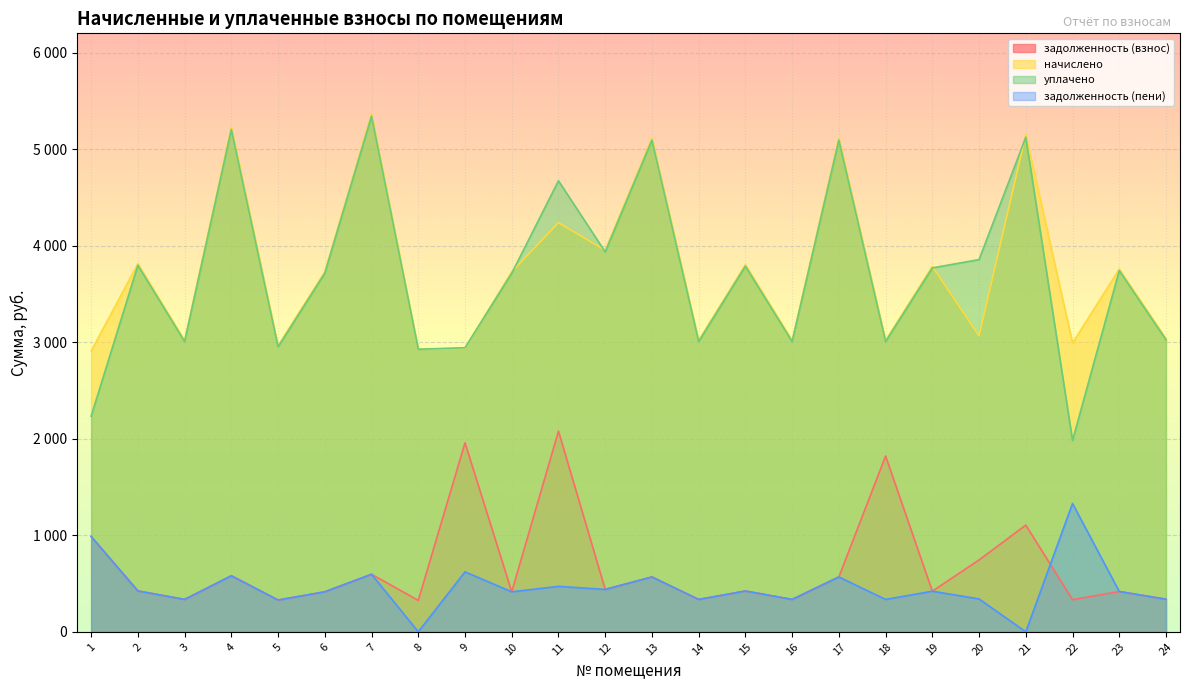

Where is задолженность (пени) nearest to the value 664?

9